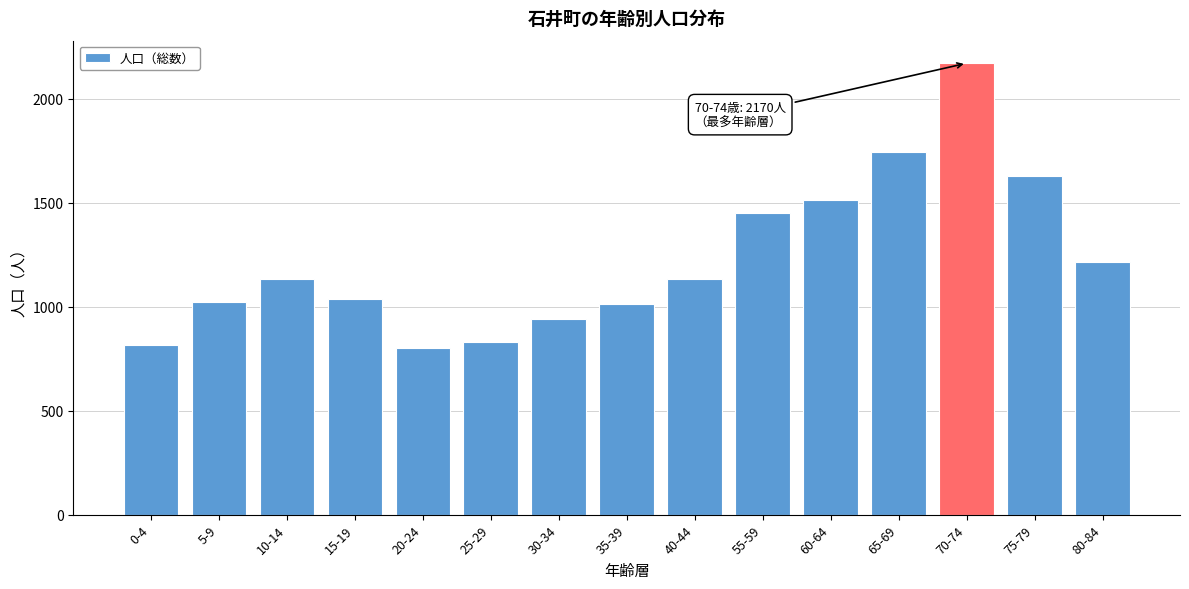

What is the maximum value shown in the chart?

2170